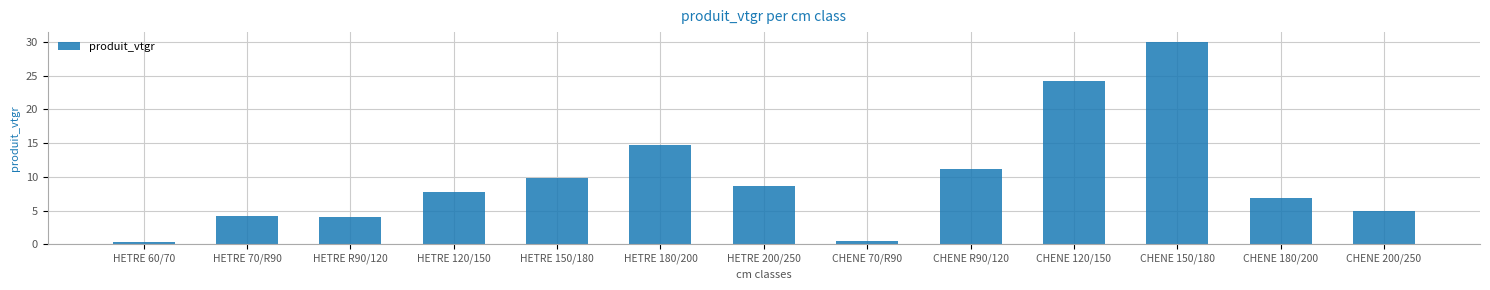

What is the greatest value displayed?

30.0